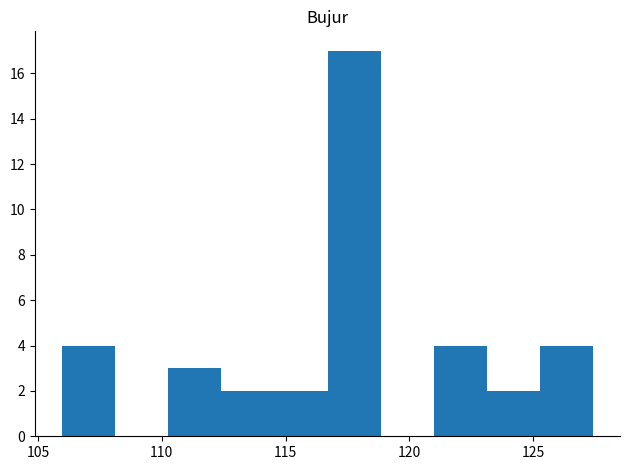

Which range on the x-axis has the tallest bar?

116.5 to 119.0